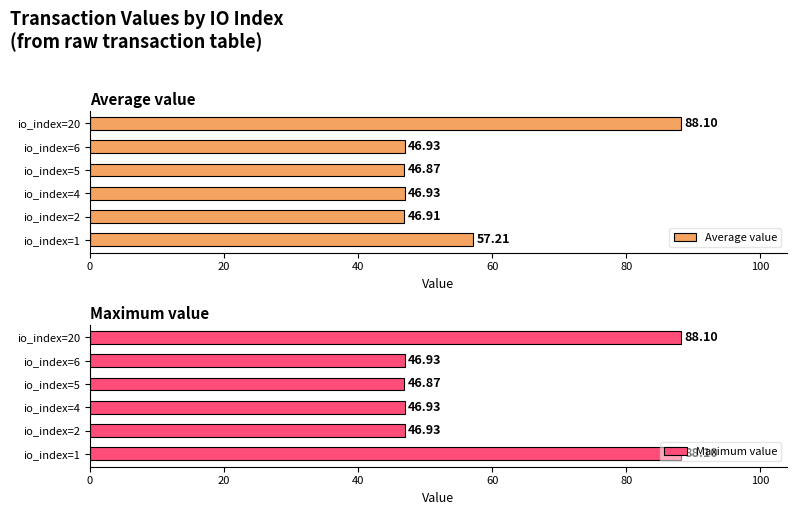

What is the difference between the maximum and second lowest values in the Average value series?

41.2